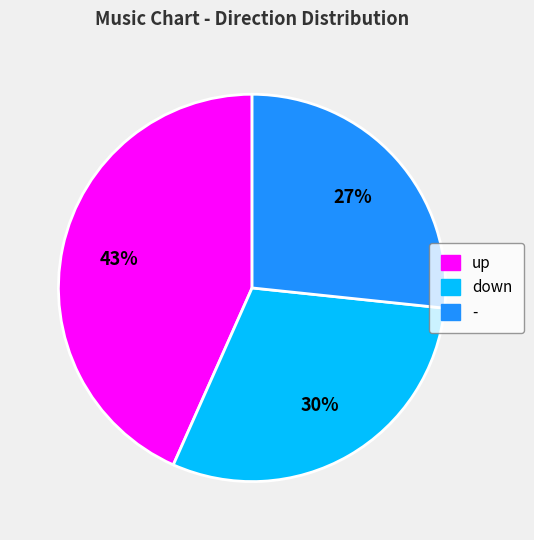

Which category has the smallest portion of the pie?

-